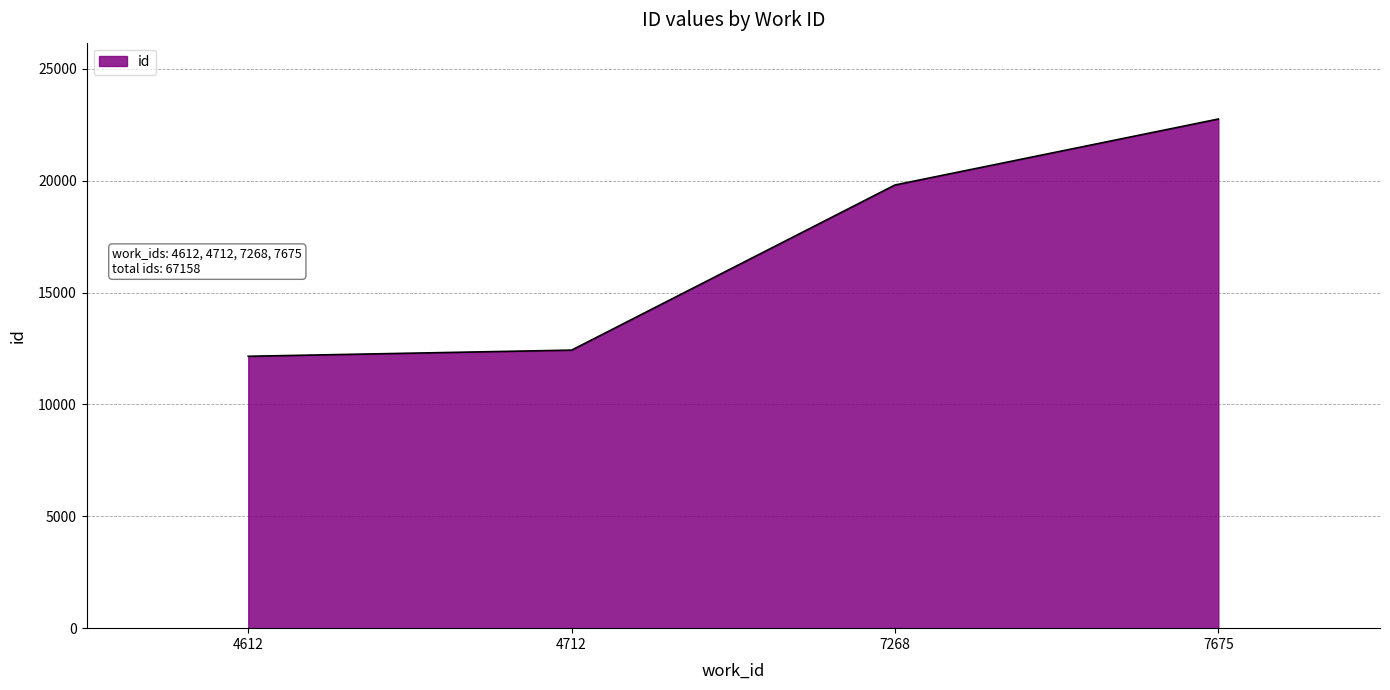

What value does the data have at 4712, to the nearest 10?

12430